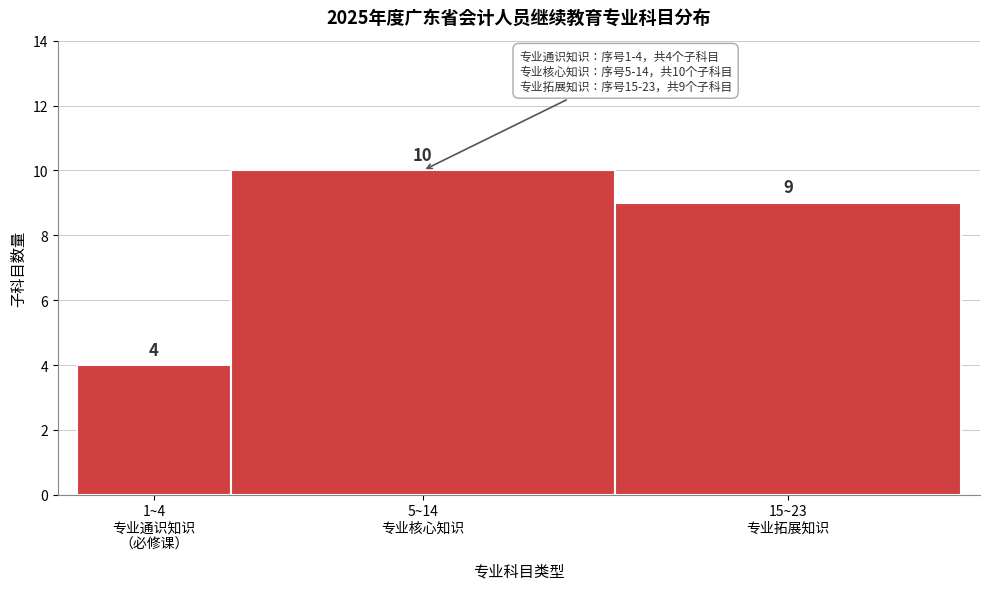

Reading left to right, list all the values displayed in this chart.

4	10	9